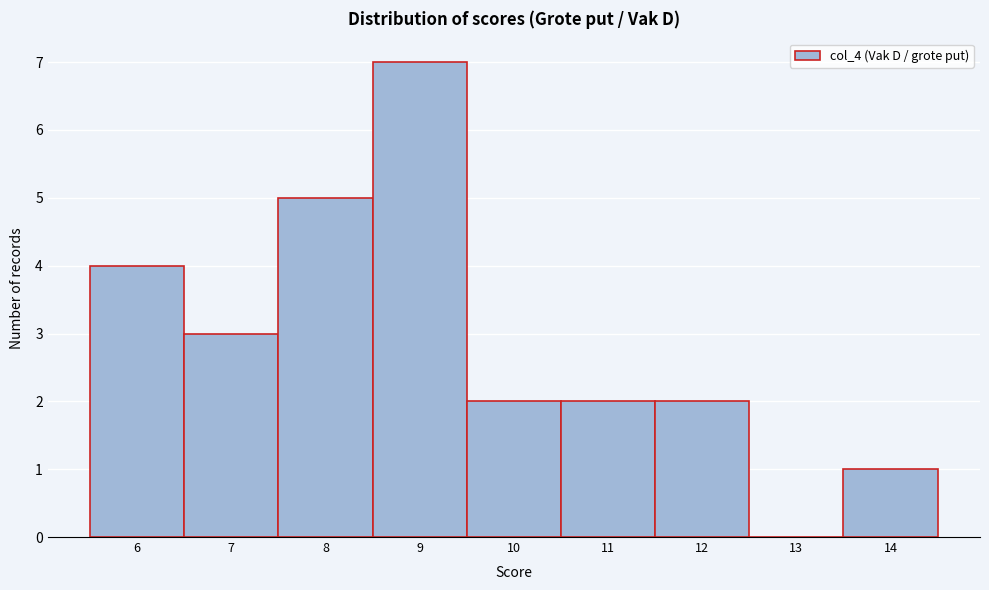

Reading left to right, list every bar in this chart as the range it spans on the x-axis followed by its height. The values are not printed on the chart, so give them approximately, as read against the axis.

5.5 to 6.5: 4
6.5 to 7.5: 3
7.5 to 8.5: 5
8.5 to 9.5: 7
9.5 to 10.5: 2
10.5 to 11.5: 2
11.5 to 12.5: 2
12.5 to 13.5: 0
13.5 to 14.5: 1